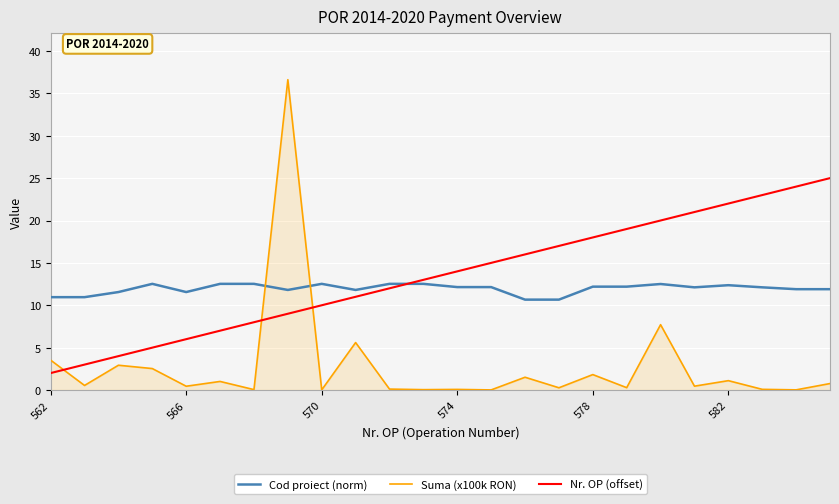

Which series has the largest range (max minus min)?

Suma (x100k RON)